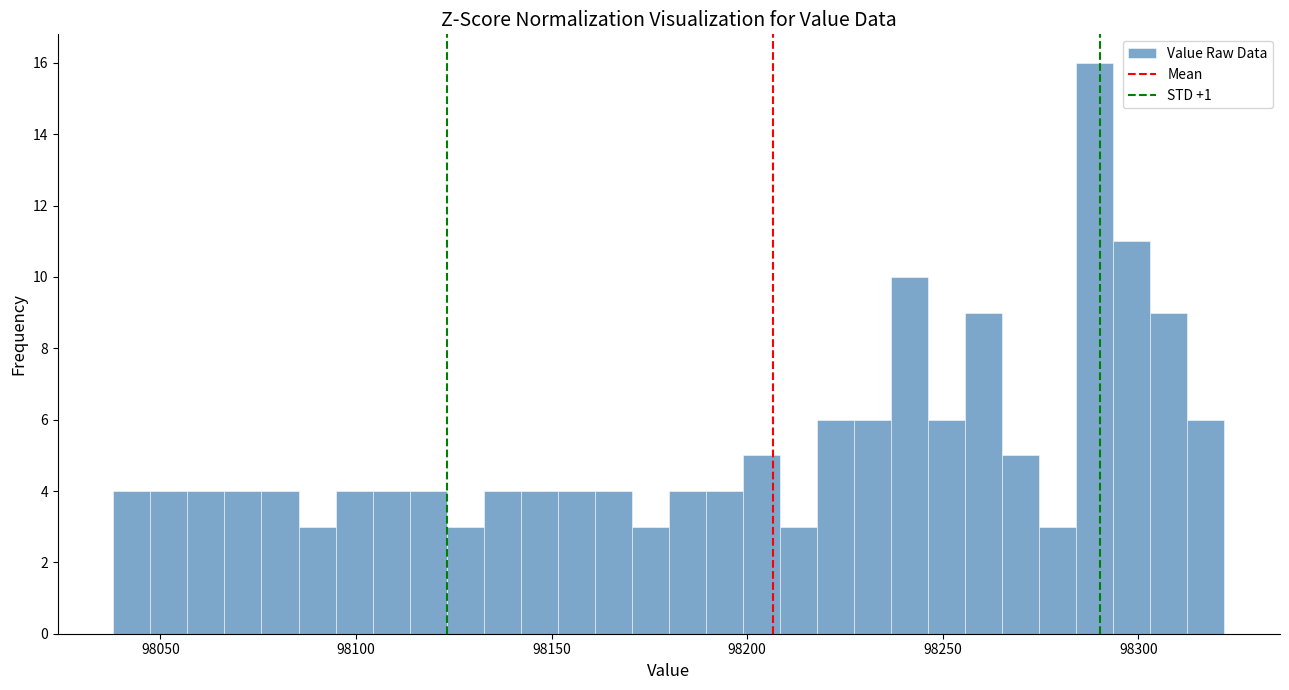

Read against the x-axis, roughly where is the centre of the tallest bar?

98290